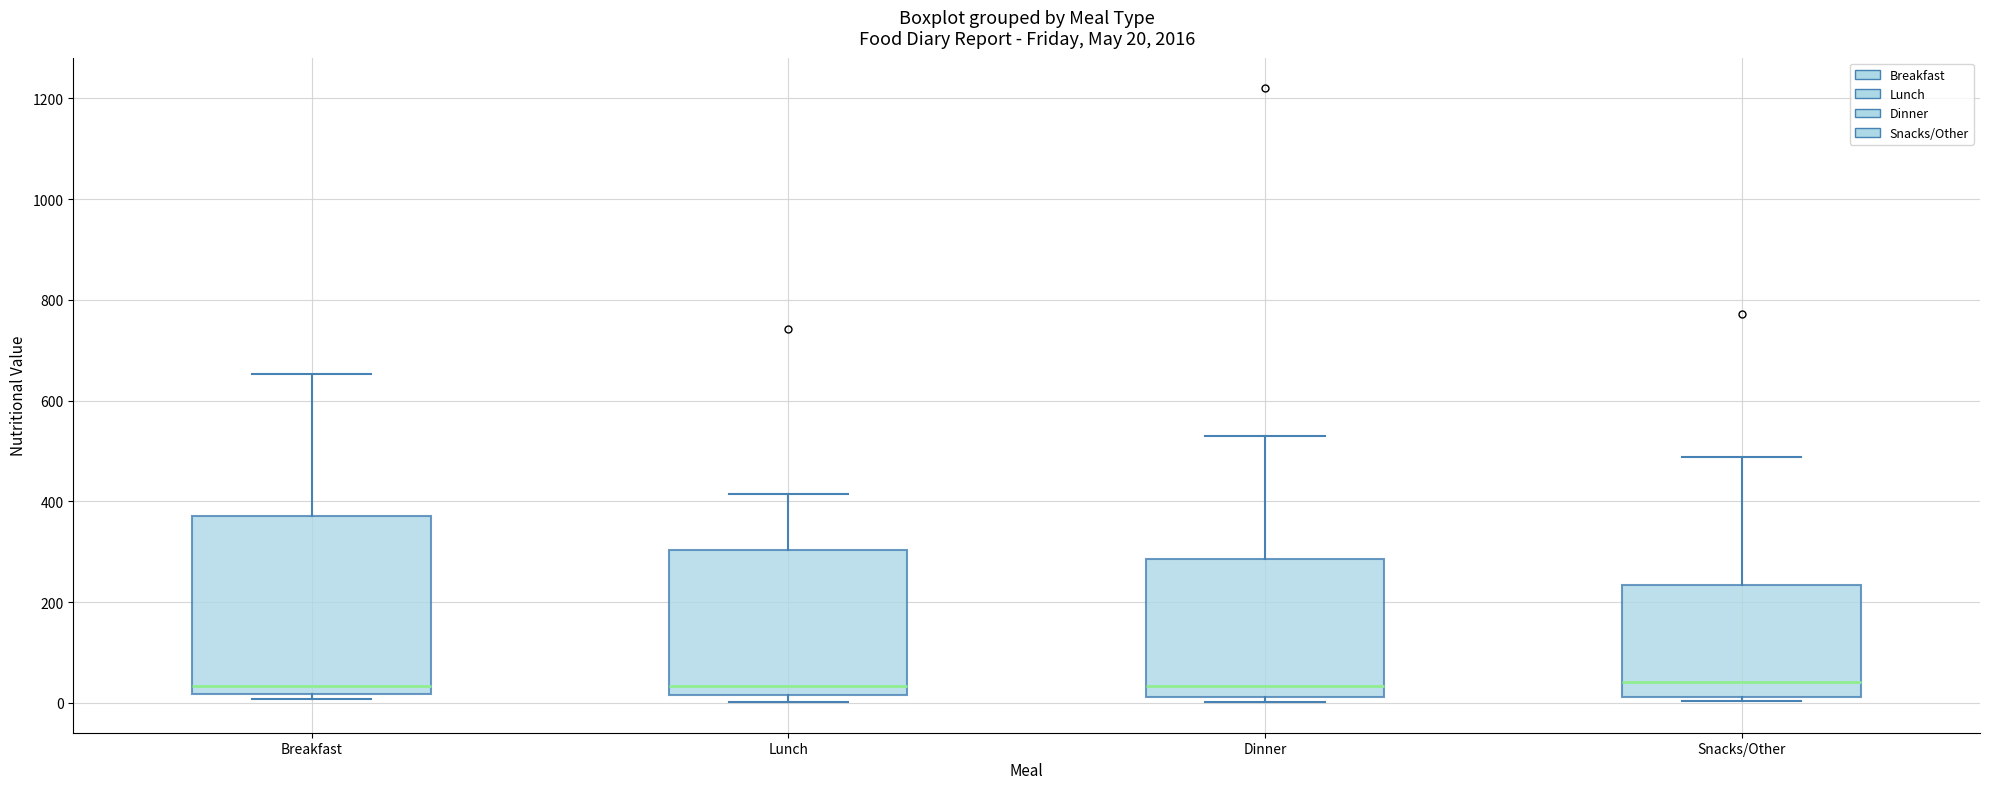

Comparing the boxes themselves (not the whiskers), which one is the tallest?

Breakfast